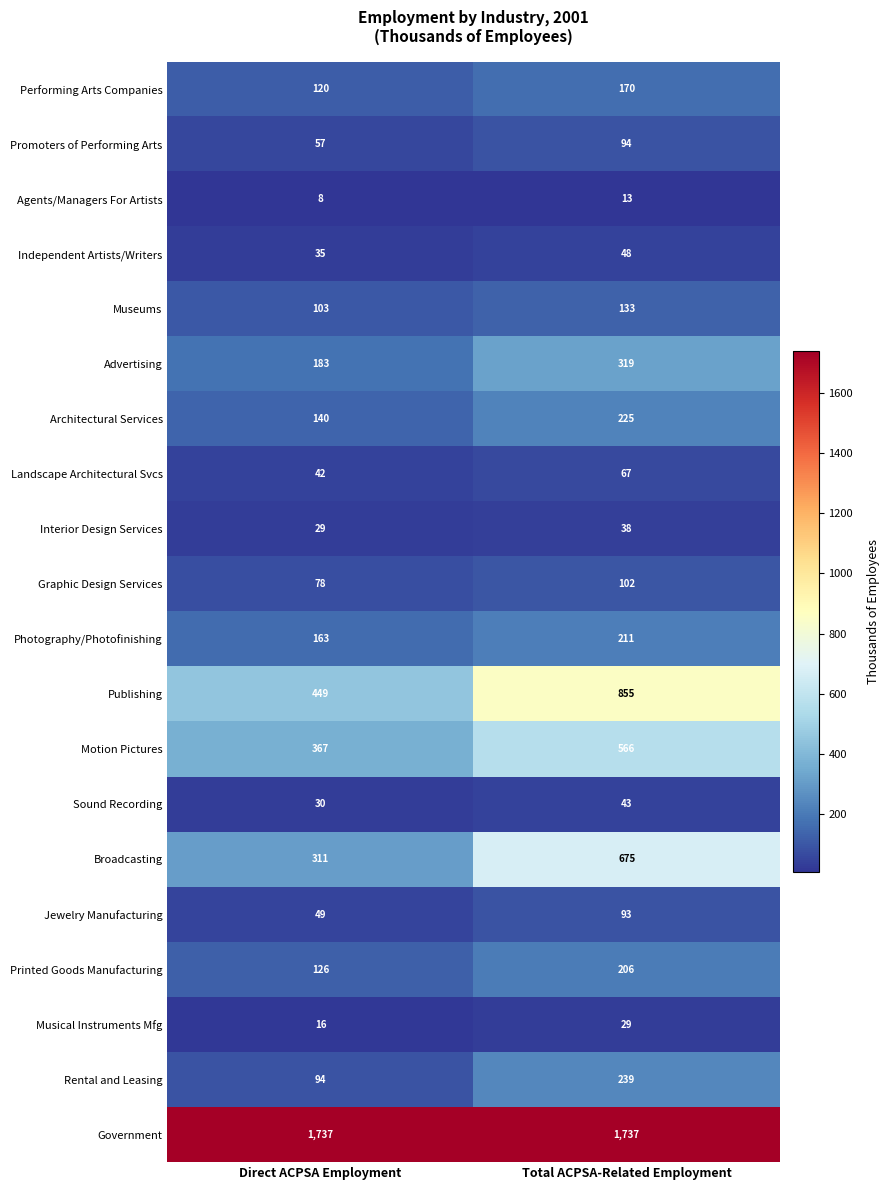

Which series has the largest range (max minus min)?

Publishing